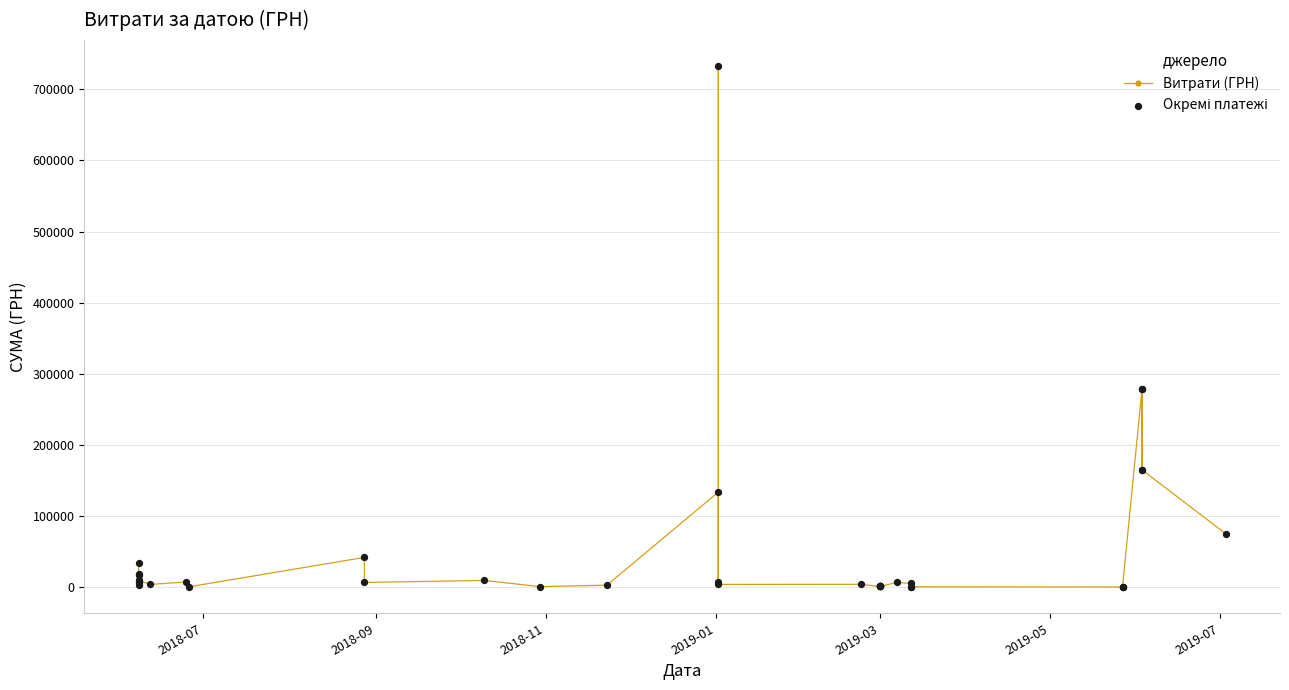

Is the value of Окремі платежі at 8 greater than the value of Витрати (ГРН) at 2019-03?

Yes